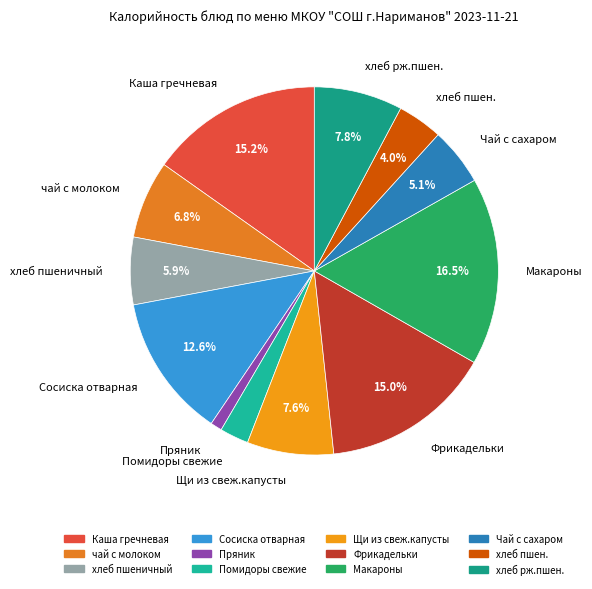

Does any single category account for the majority?

No